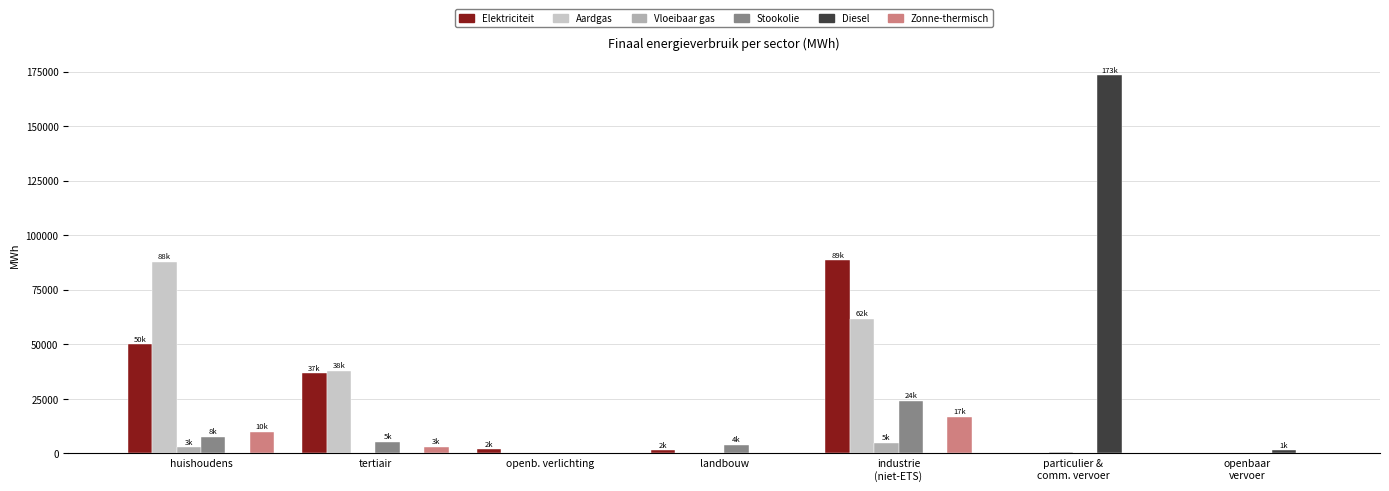

Which series has the widest spread of values?

Diesel